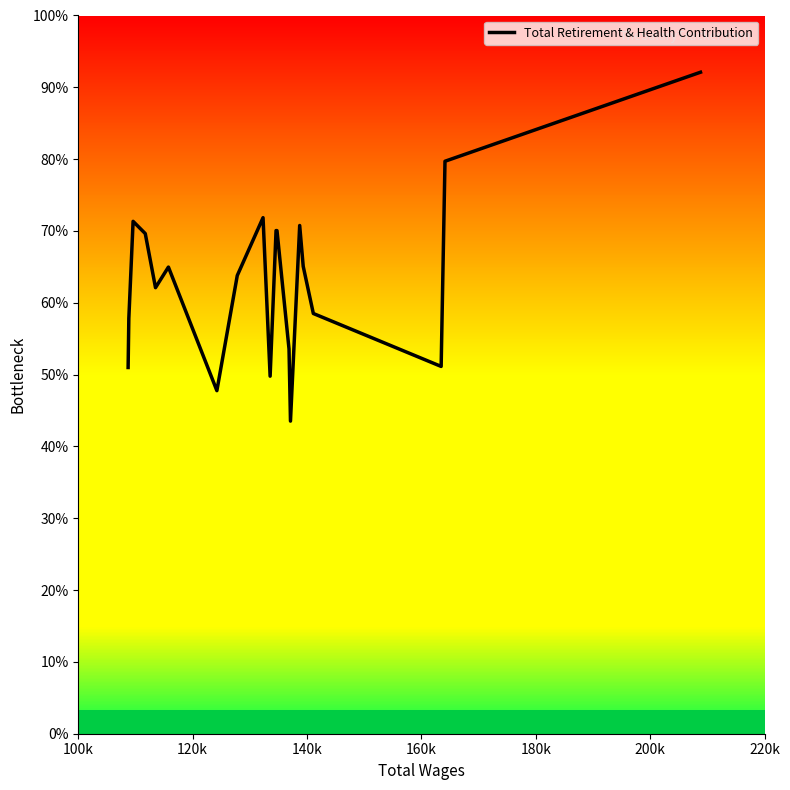

The value at 120k is 23775. True or false?

False